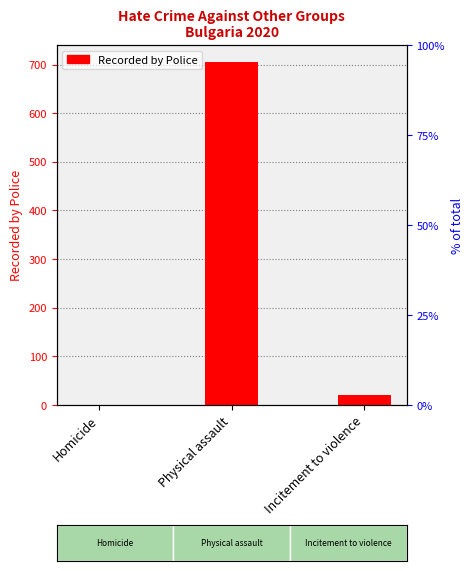

The value at Homicide is 2. True or false?

False